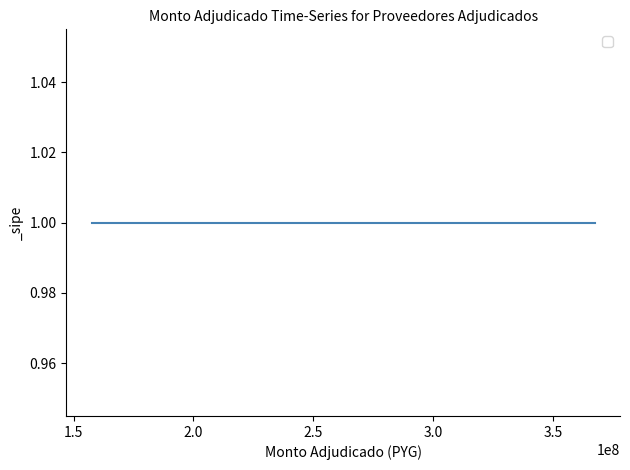

Count the number of categories in the chart.

4